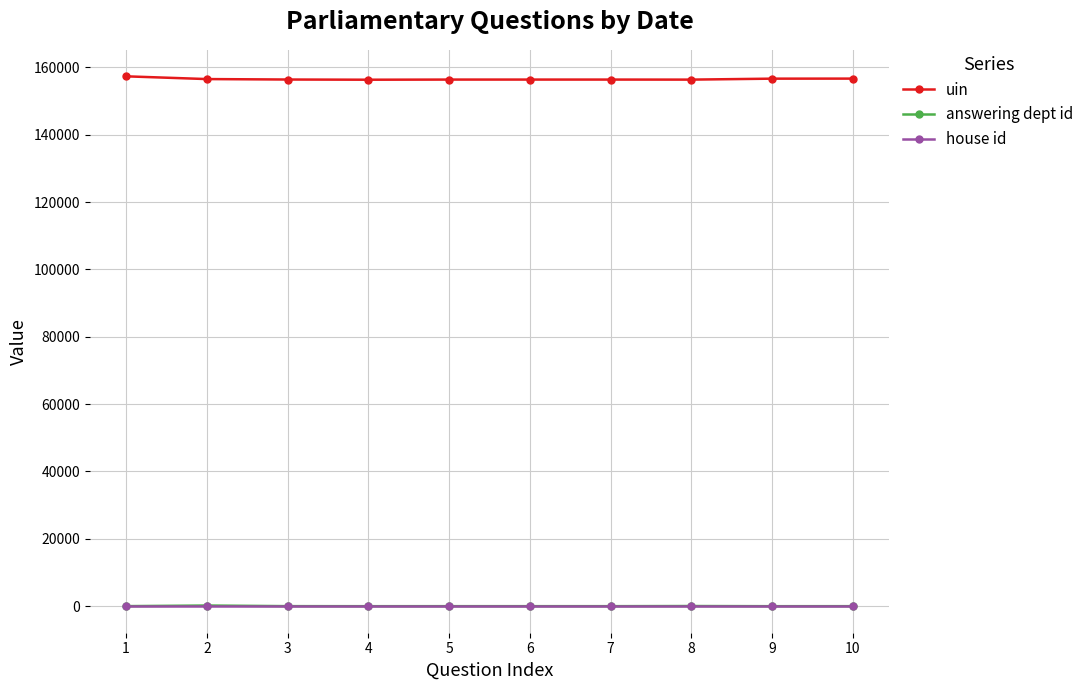

True or false: uin has more than 0 points higher than both neighbors.

True